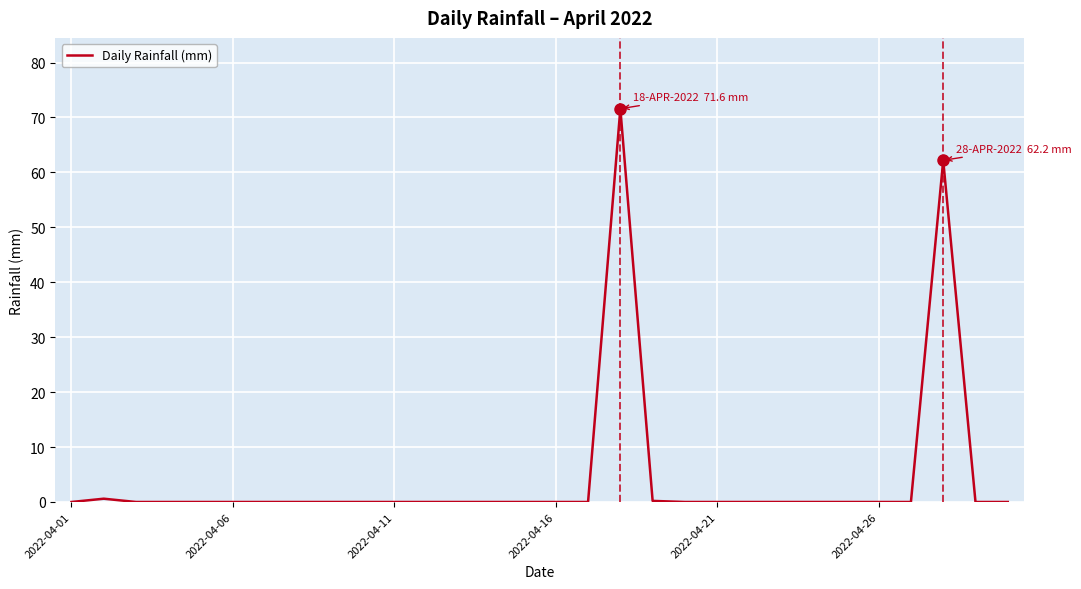

What is the greatest value displayed?

71.6